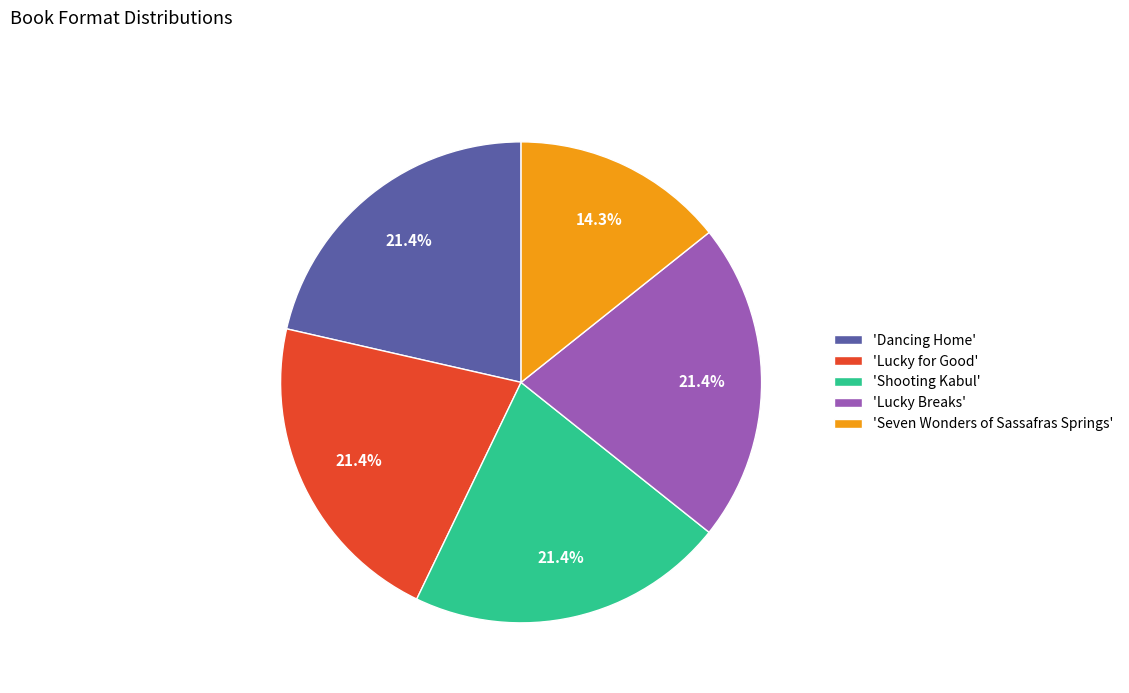

Which category has the smallest portion of the pie?

'Seven Wonders of Sassafras Springs'